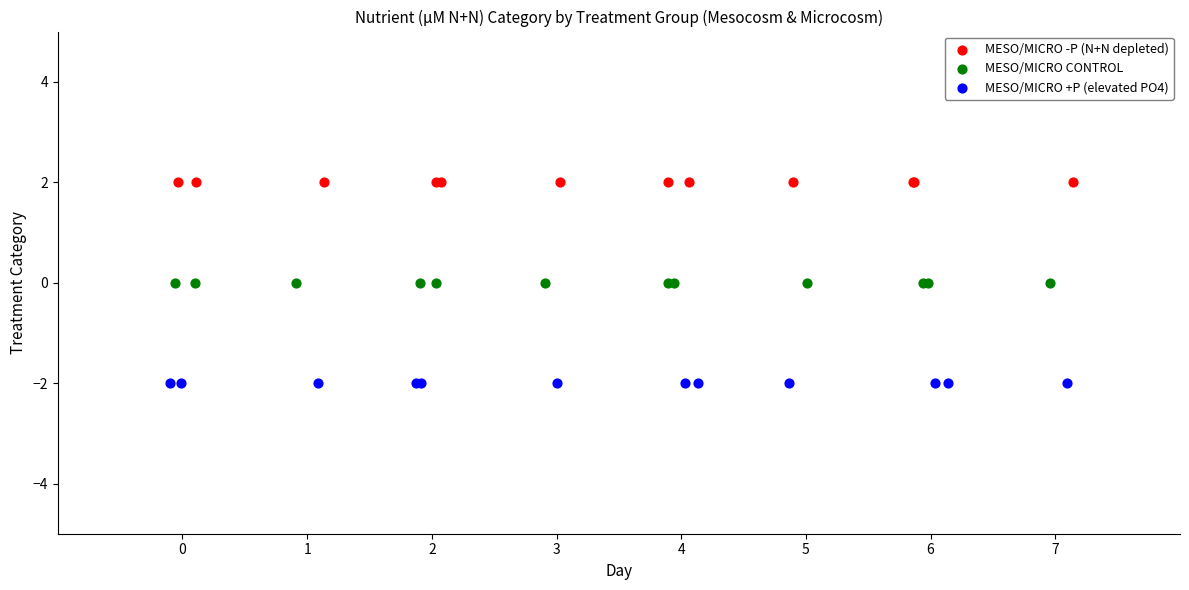

Which series contains the highest Y value?

MESO/MICRO -P (N+N depleted)